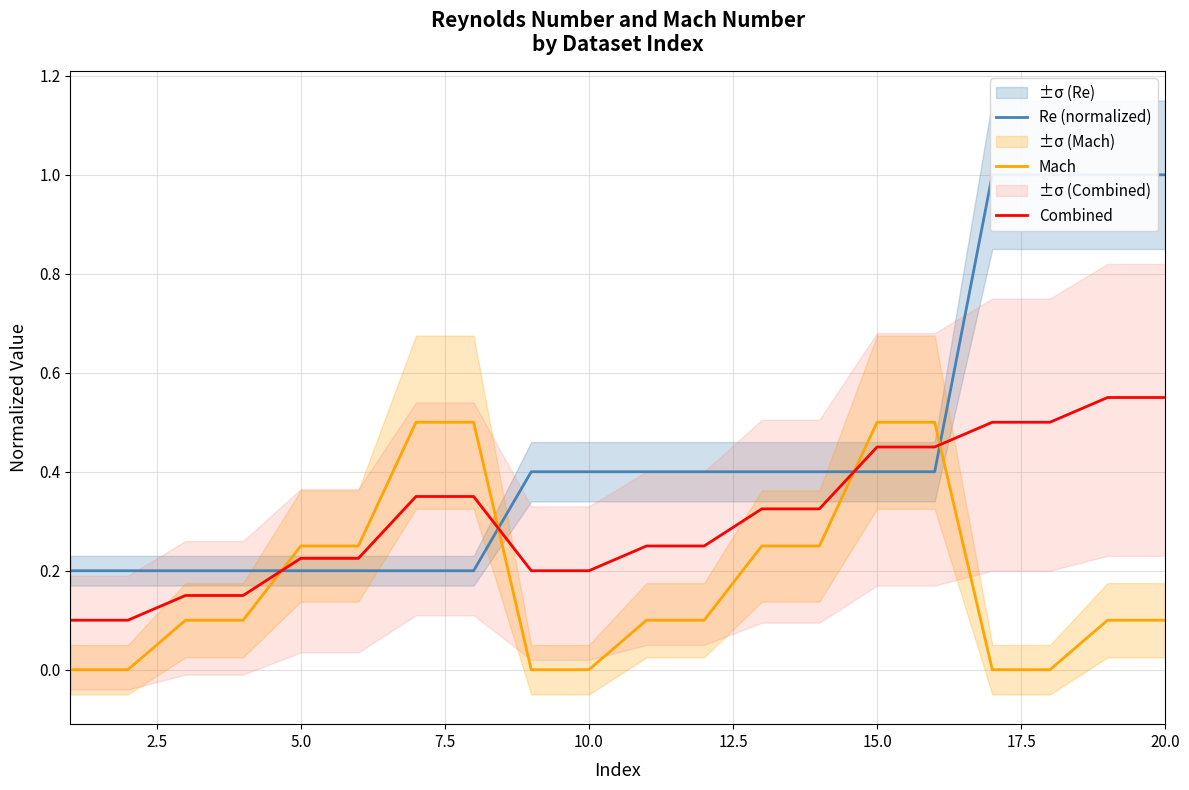

Reading left to right, list all the values displayed in this chart.

Re (normalized): 0.2	0.2	0.2	0.2	0.2	0.2	0.2	0.2	0.4	0.4	0.4	0.4	0.4	0.4	0.4	0.4	1.0	1.0	1.0	1.0
Mach: 0.0	0.0	0.1	0.1	0.2	0.2	0.5	0.5	0.0	0.0	0.1	0.1	0.2	0.2	0.5	0.5	0.0	0.0	0.1	0.1
Combined: 0.1	0.1	0.2	0.2	0.2	0.2	0.3	0.3	0.2	0.2	0.2	0.2	0.3	0.3	0.5	0.5	0.5	0.5	0.6	0.6